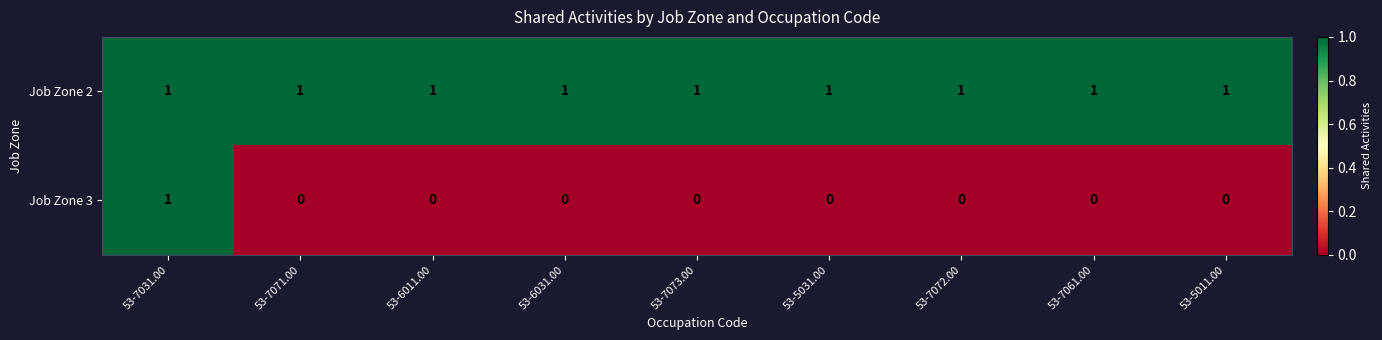

The Job Zone 2 series shows 1 at 53-7072.00. True or false?

True